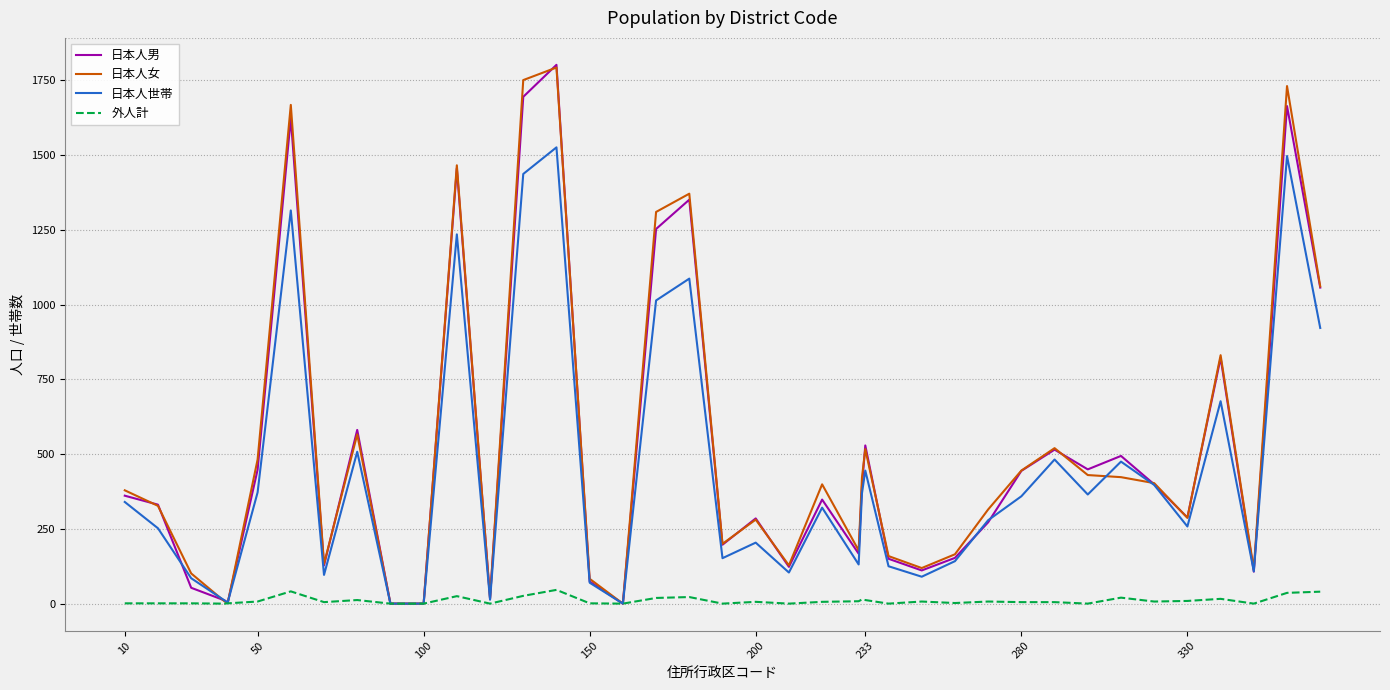

What is the greatest value displayed?

1802